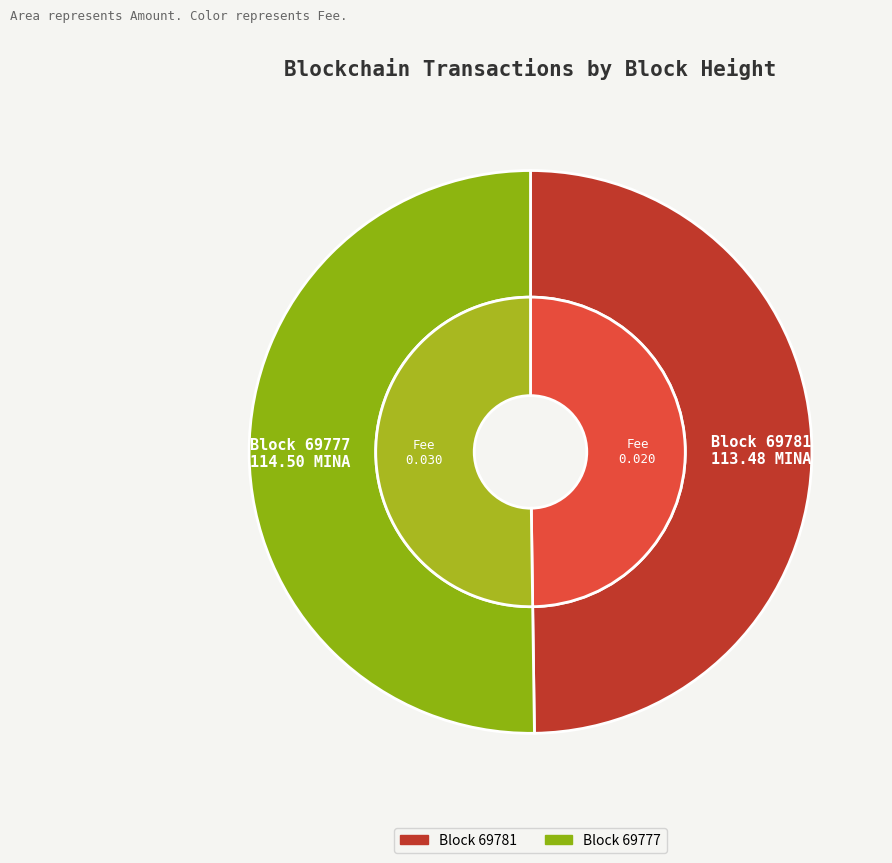

How many slices are in this pie chart?

2